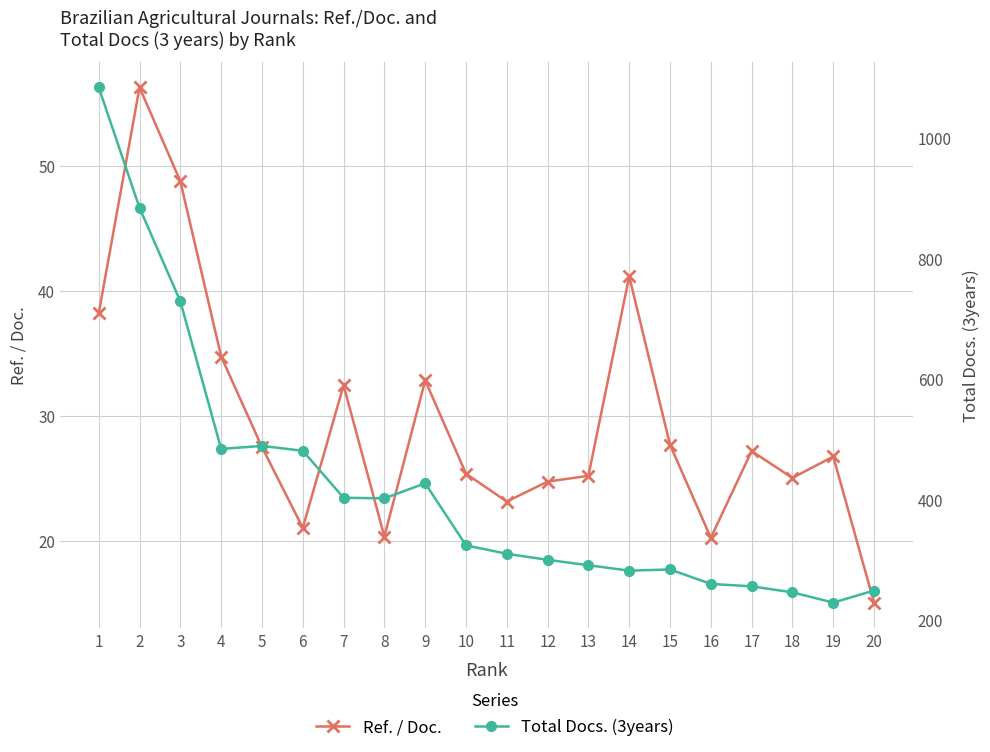

Where is the first local minimum for Total Docs. (3years)?

4